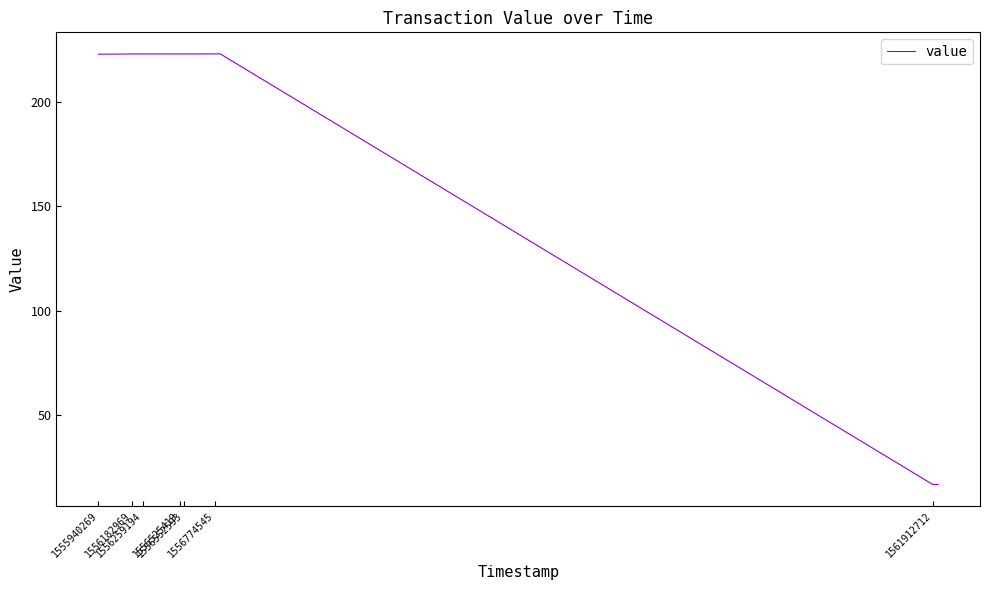

What is the smallest value displayed?

16.5